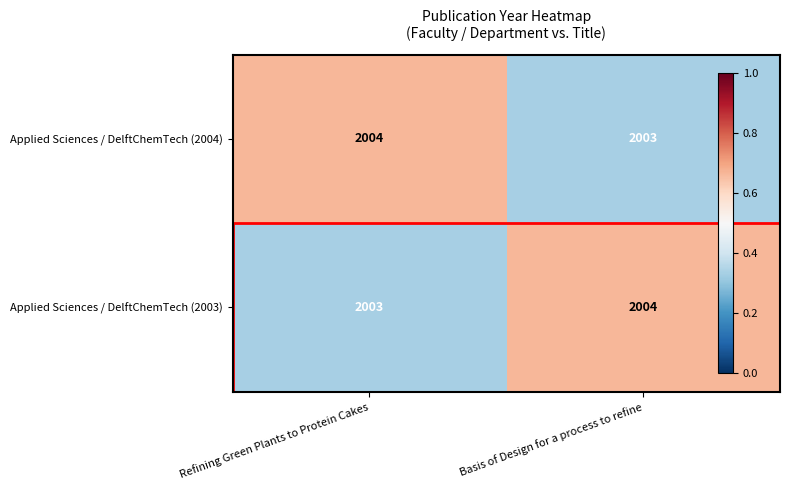

What is the maximum value shown in the chart?

2004